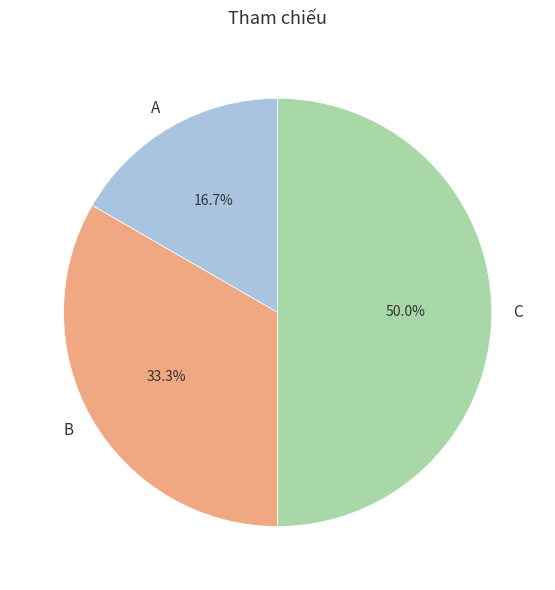

To the nearest percent, what percentage of the pie is B?

33%